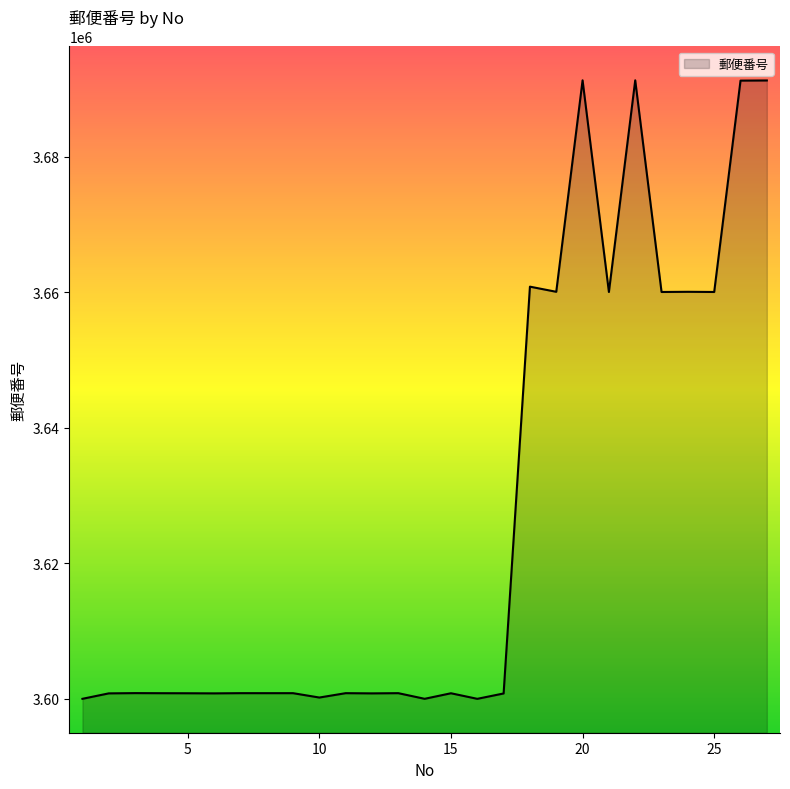

What is the difference between the maximum and minimum values?

91234